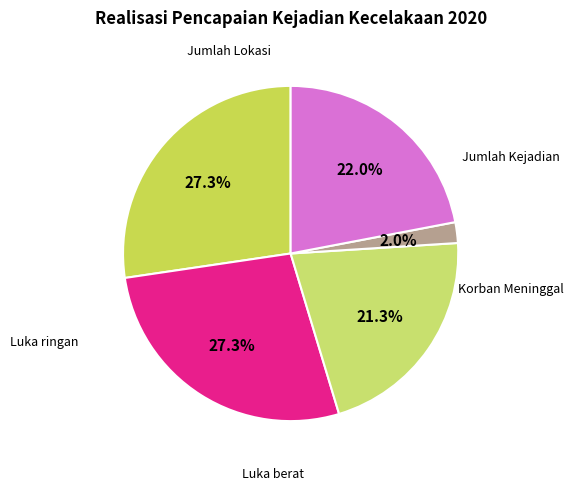

How many segments does this pie chart have?

5